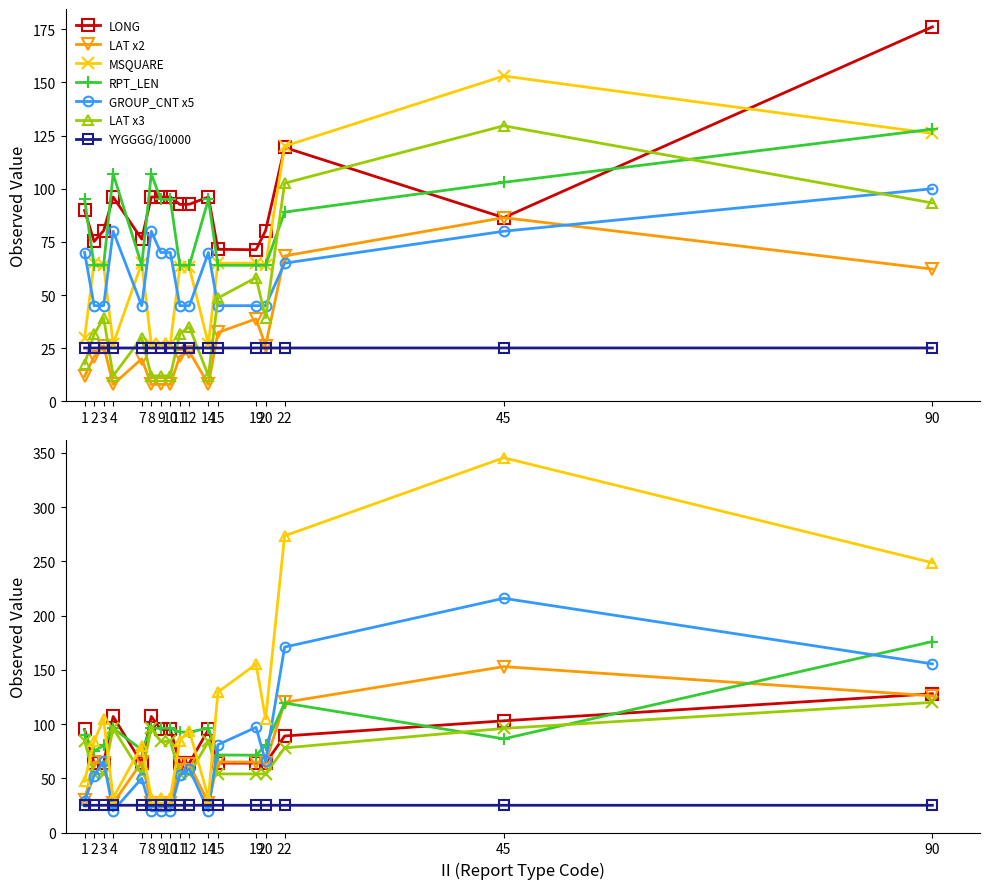

Which has a higher value, 1 or 2?

1